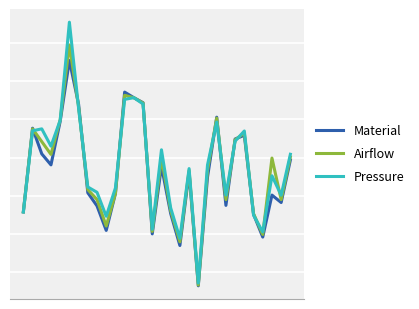

Which series has the largest range (max minus min)?

Pressure